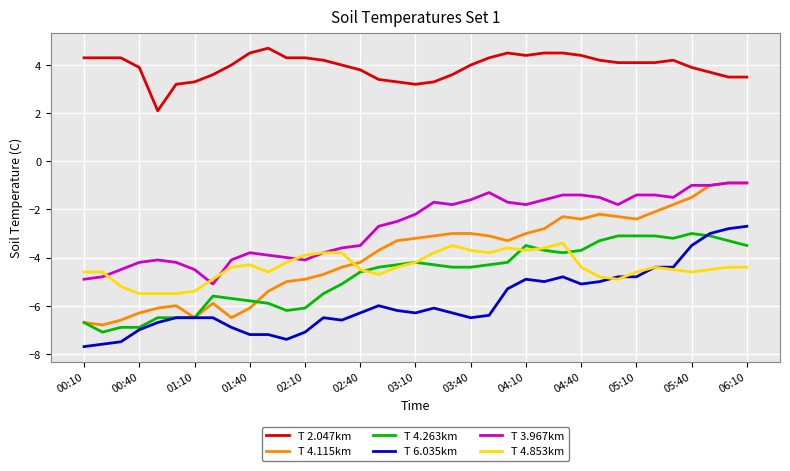

True or false: T 2.047km and T 4.263km intersect in this chart.

False